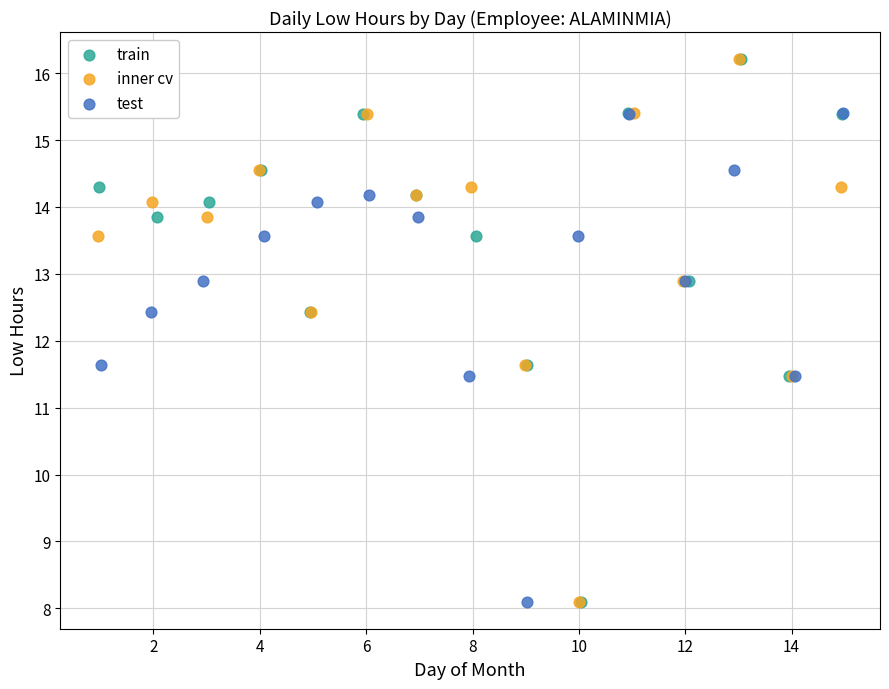

What are all the series names shown in the legend?

train, inner cv, test